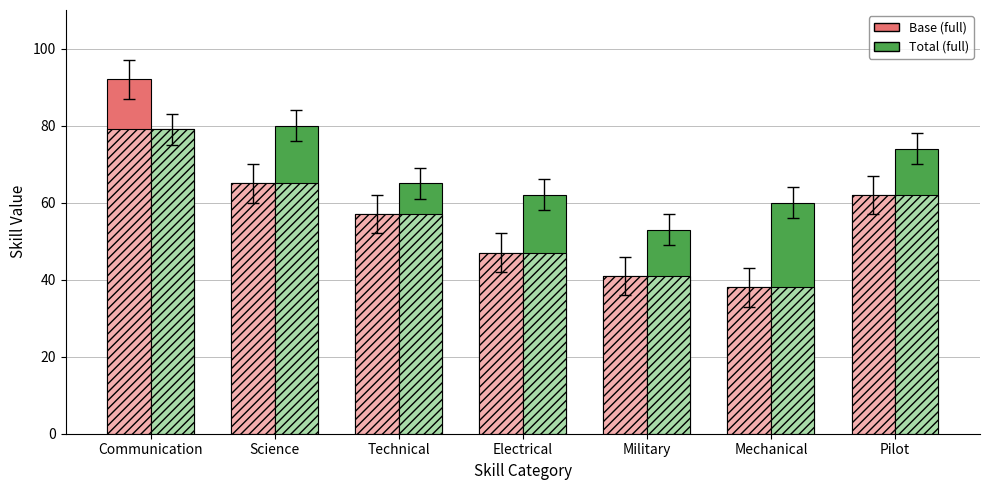

Are the bars grouped side by side (vs. stacked)?

Yes